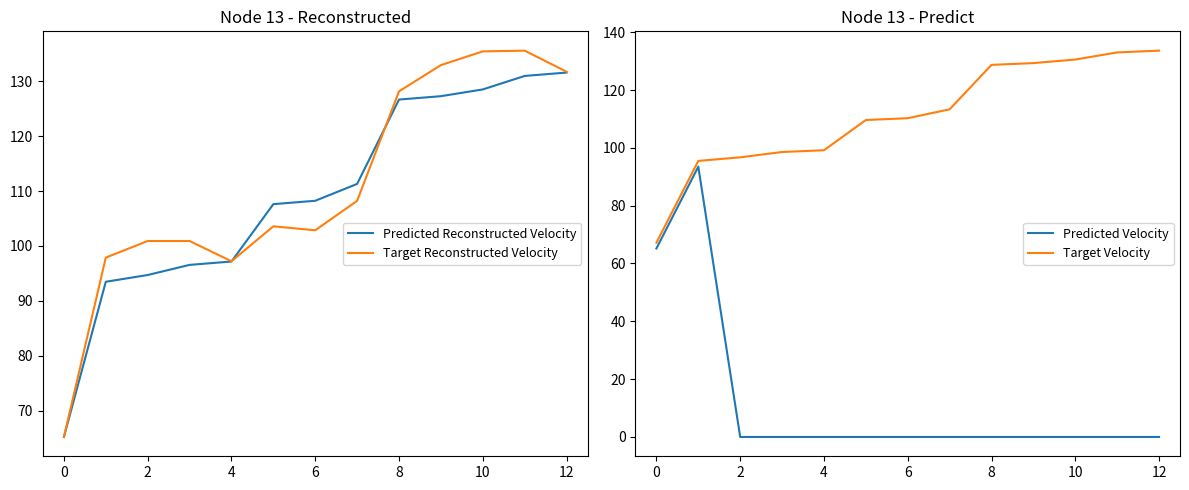

Which series has the largest total across all categories?

Target Velocity